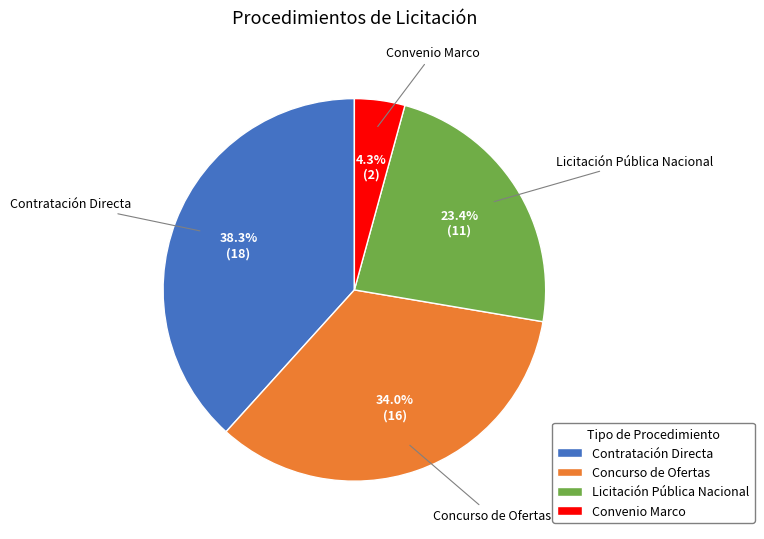

What percentage is the Convenio Marco slice, to the nearest percent?

4%